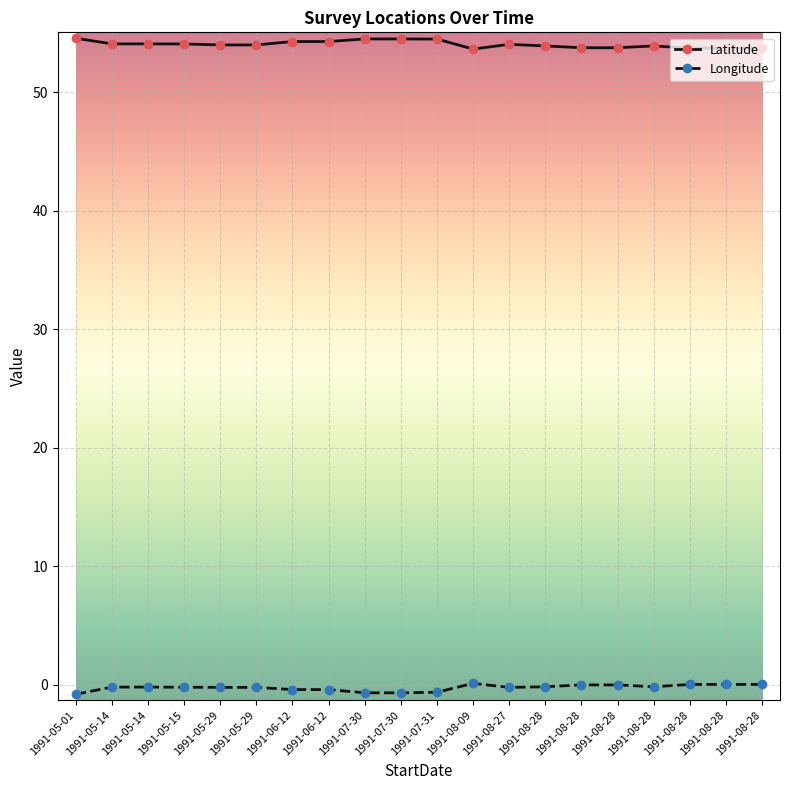

How many data points does each series have?

20